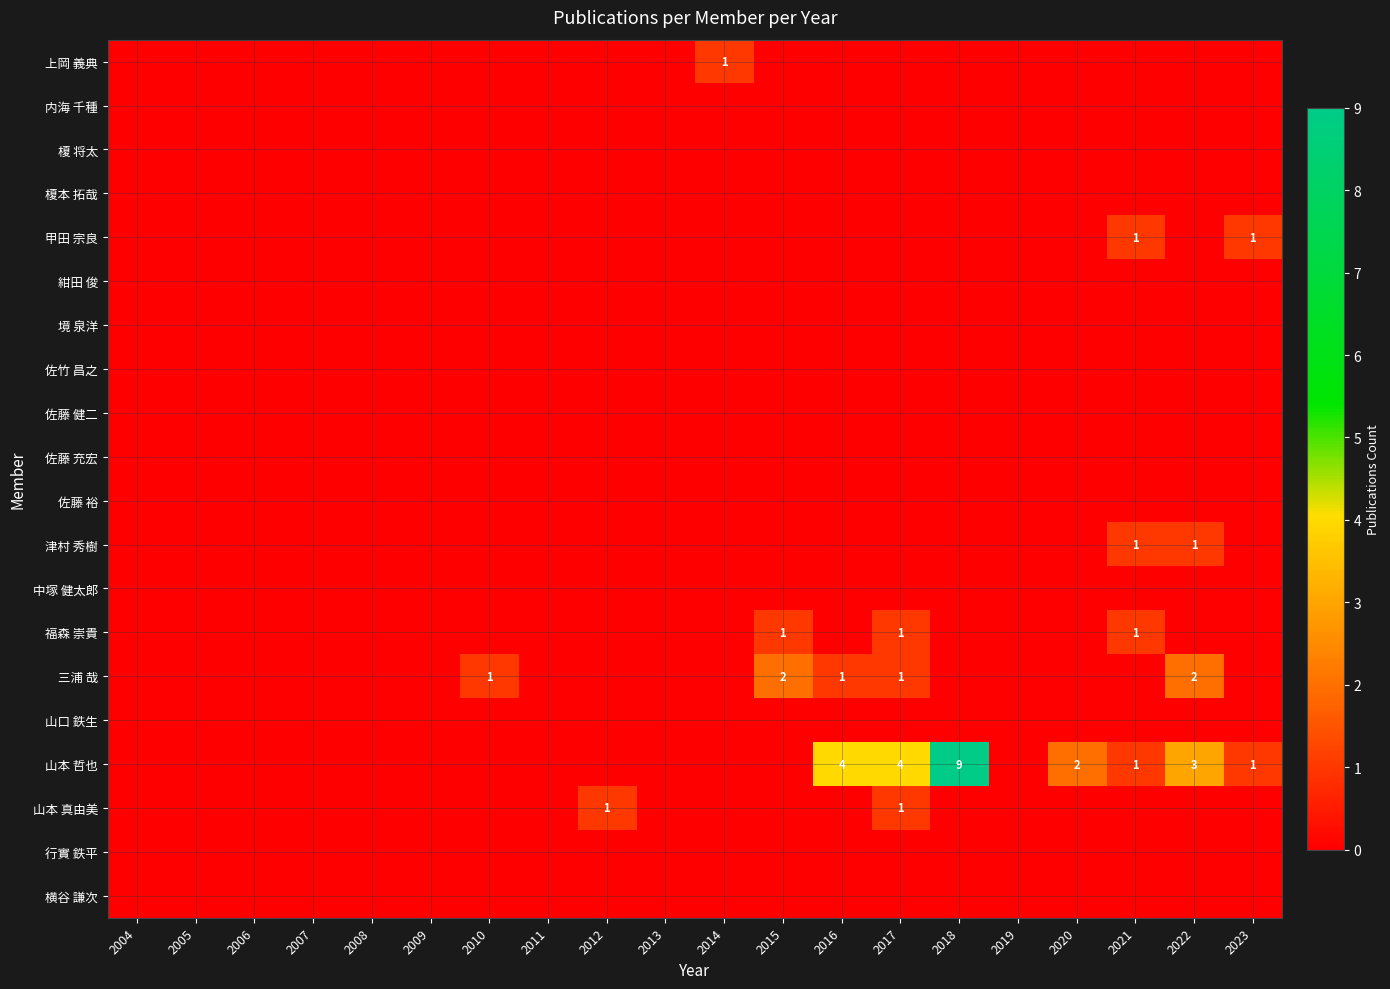

The value of 福森 崇貴 at 2015 is 1. True or false?

True